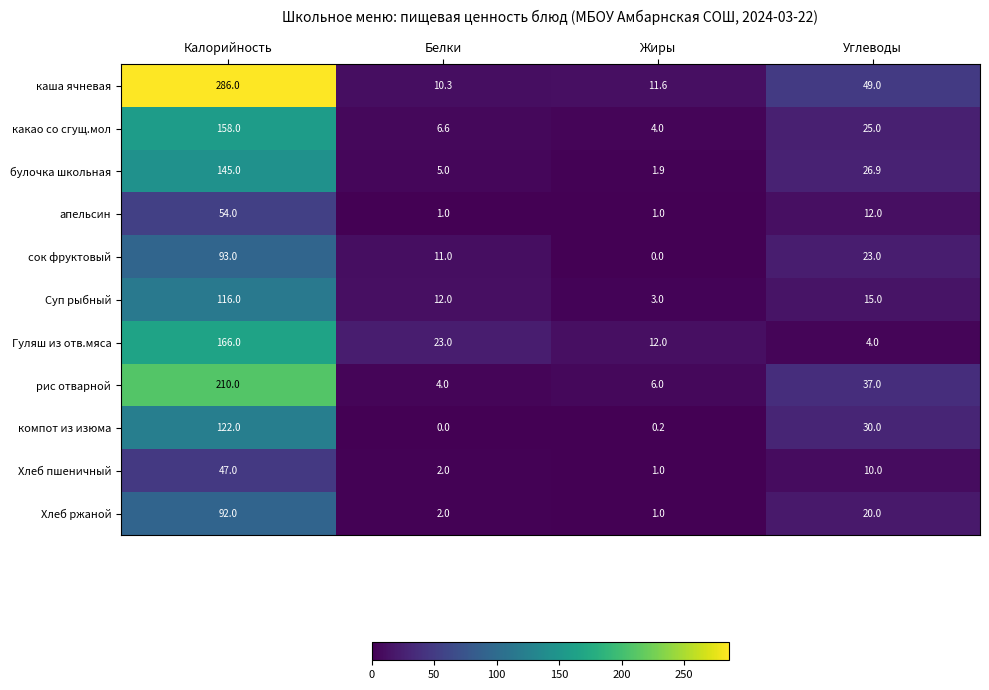

Rank the series at Калорийность from lowest to highest value.

Хлеб пшеничный, апельсин, Хлеб ржаной, сок фруктовый, Суп рыбный, компот из изюма, булочка школьная, какао со сгущ.мол, Гуляш из отв.мяса, рис отварной, каша ячневая